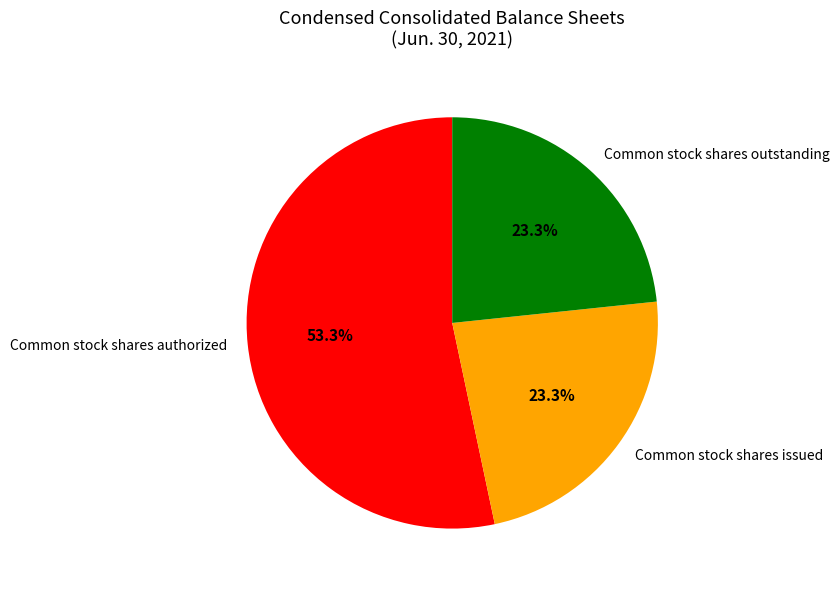

To the nearest percent, what is the difference between the largest and smallest slice percentages?

30%